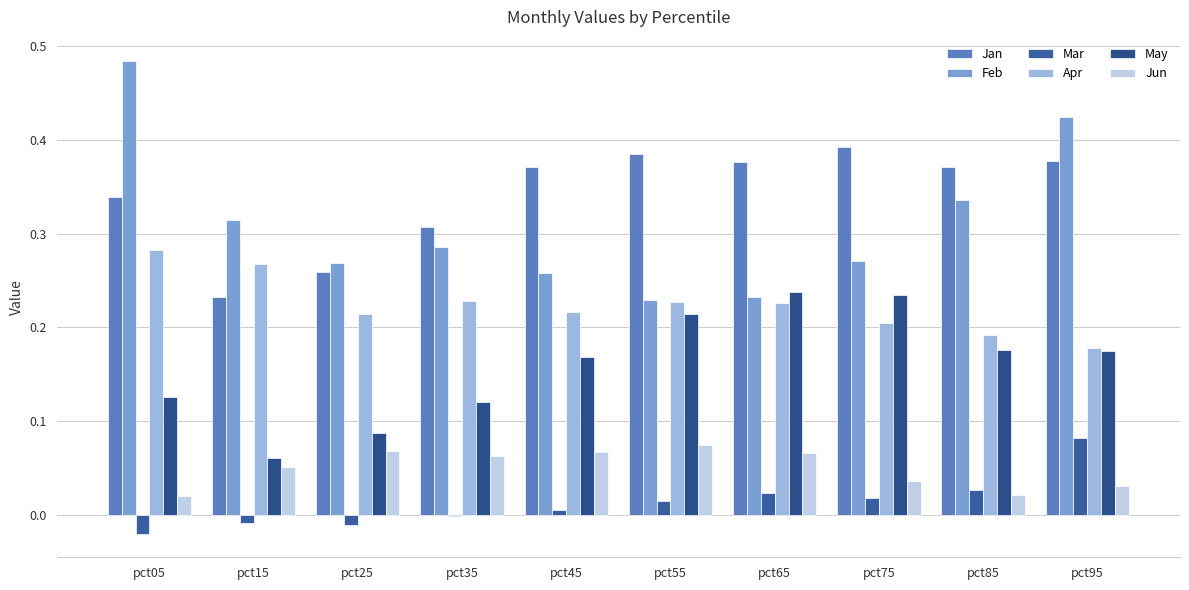

How many categories are shown in the chart?

10